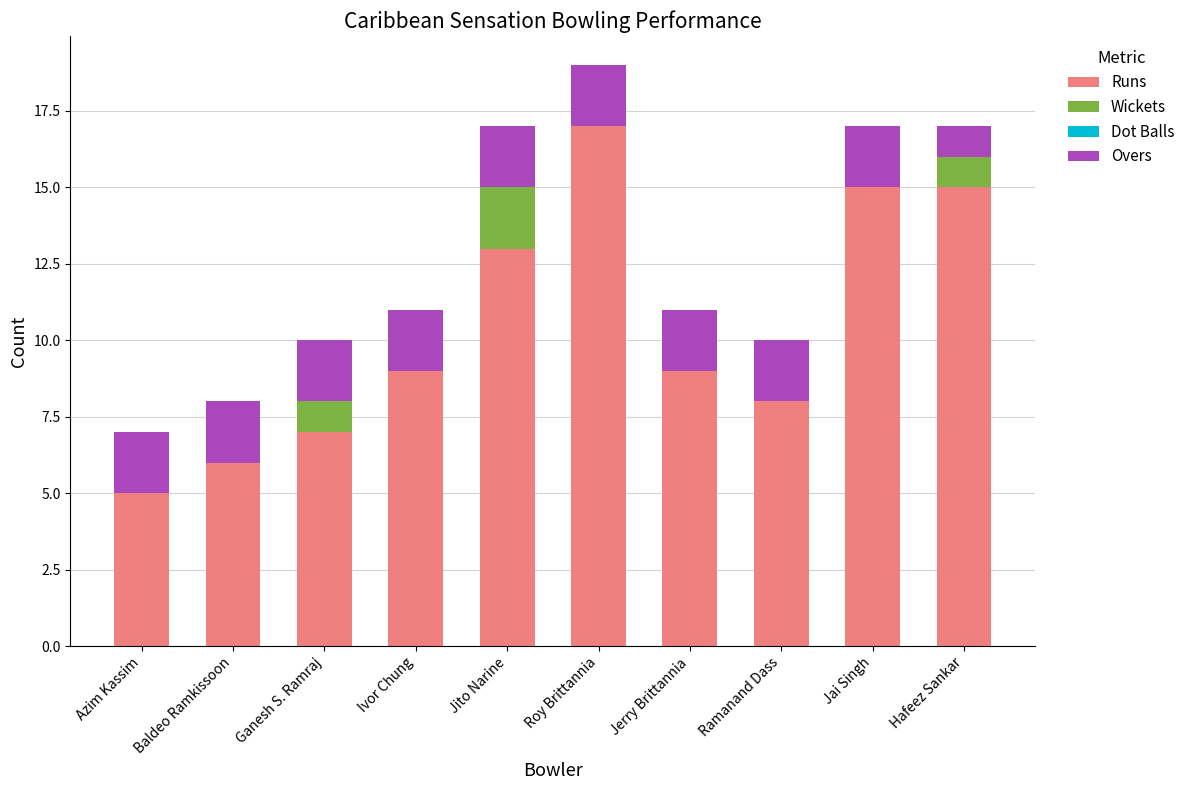

Is it true that Runs equals 6 at Baldeo Ramkissoon?

True